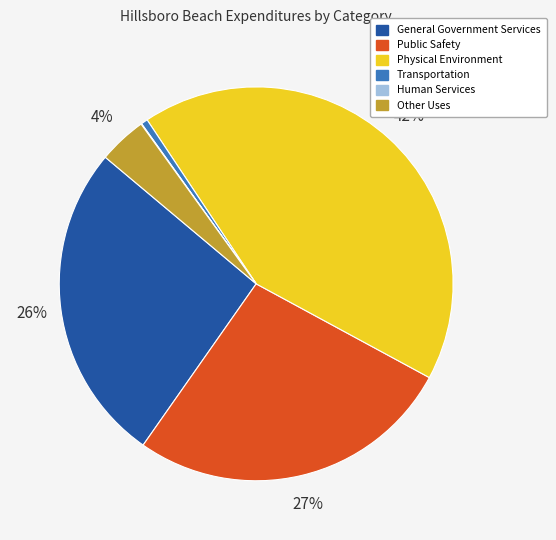

Does Transportation account for over 50% of the chart?

No